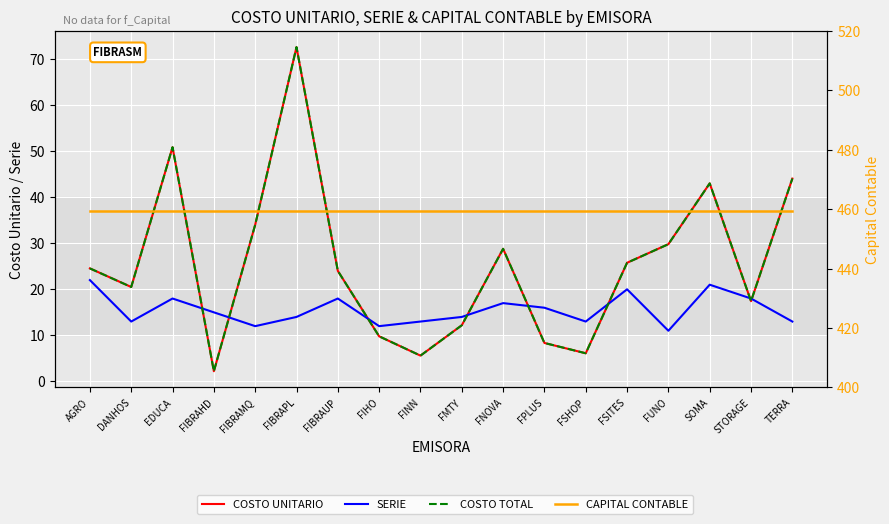

Between EDUCA and FPLUS, which is larger?

EDUCA